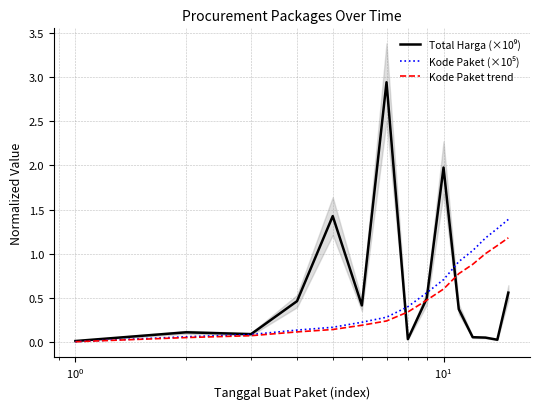

What is the maximum value for Kode Paket trend?

1.2